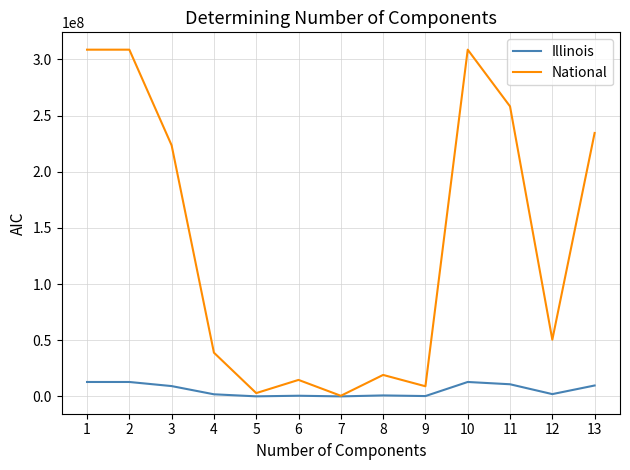

What is the maximum value shown in the chart?

308745538